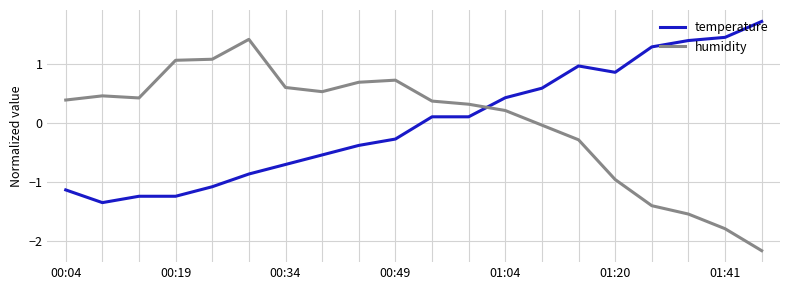

True or false: humidity and temperature intersect in this chart.

True